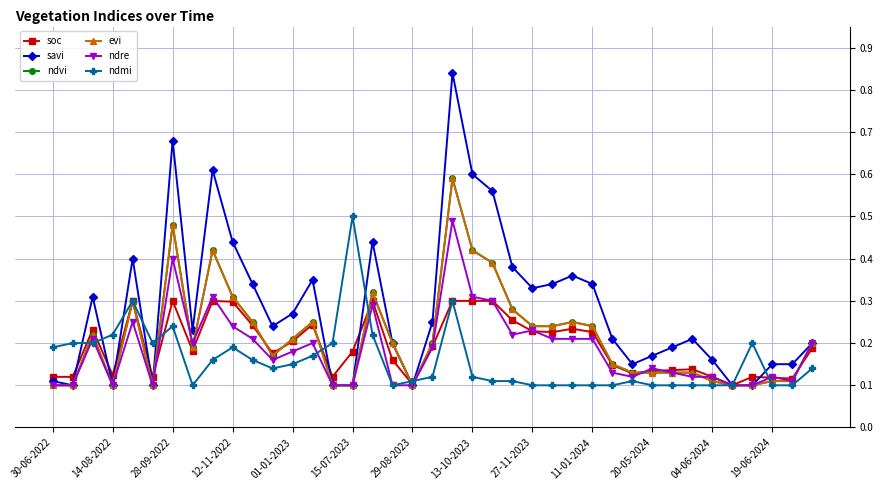

Which series has the largest total across all categories?

savi